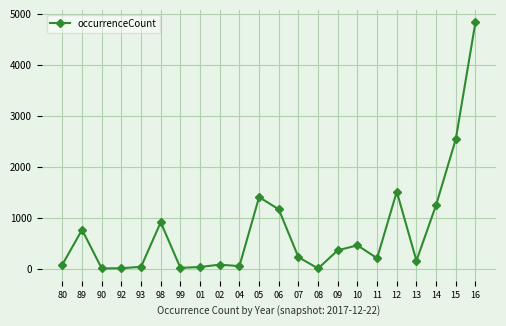

The chart shows a value of 2549 at 15. True or false?

True